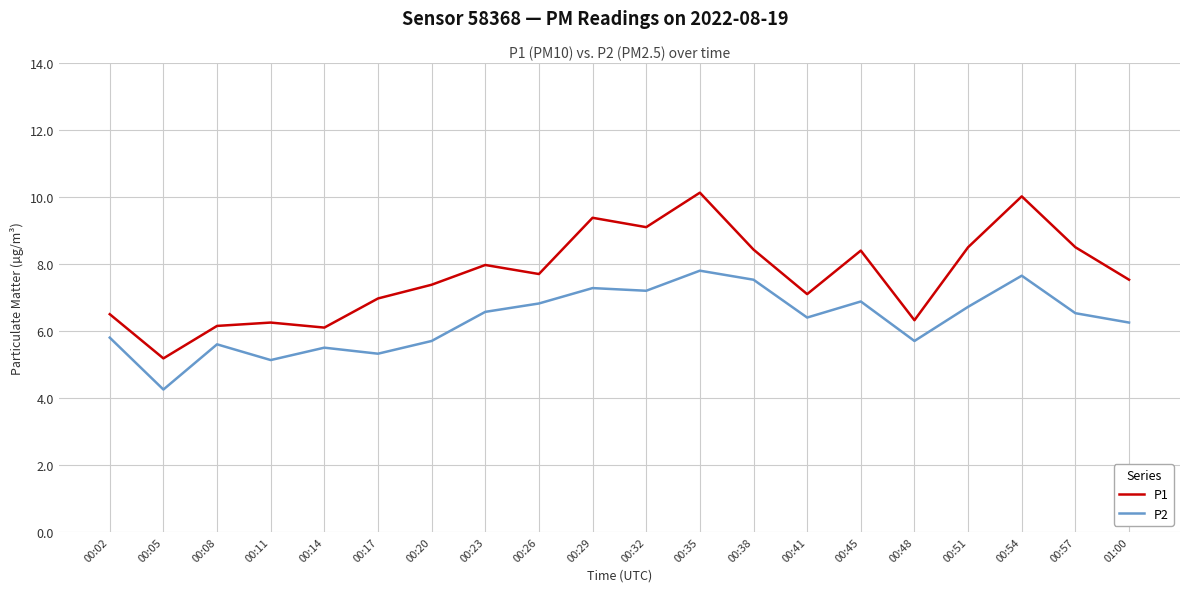

What position from the left is 00:20?

7